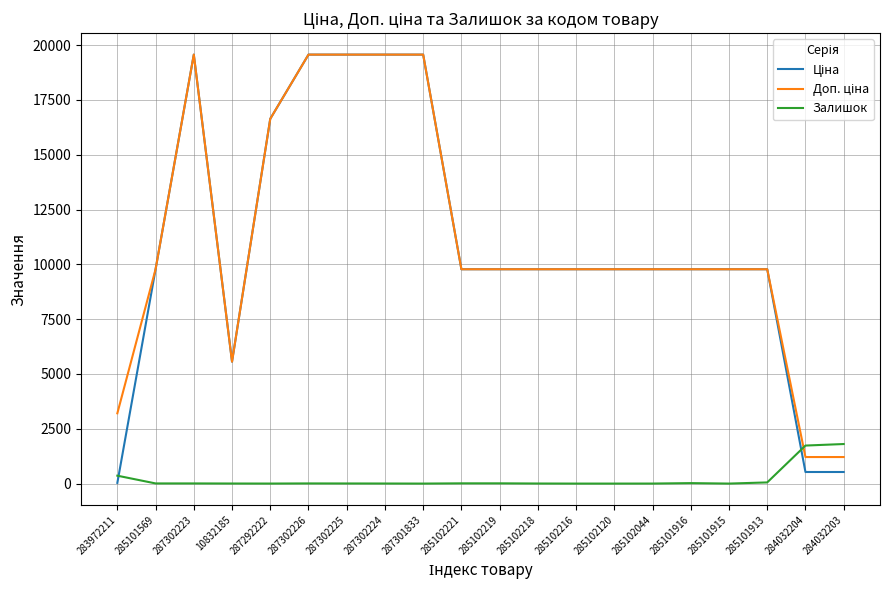

What is the spread (max minus min) of values at 285101915?

9775.5